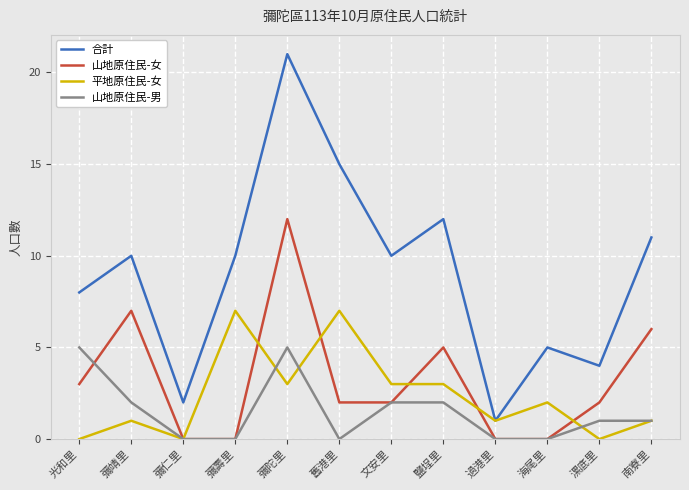

What is the total value across all series at 過港里?

2